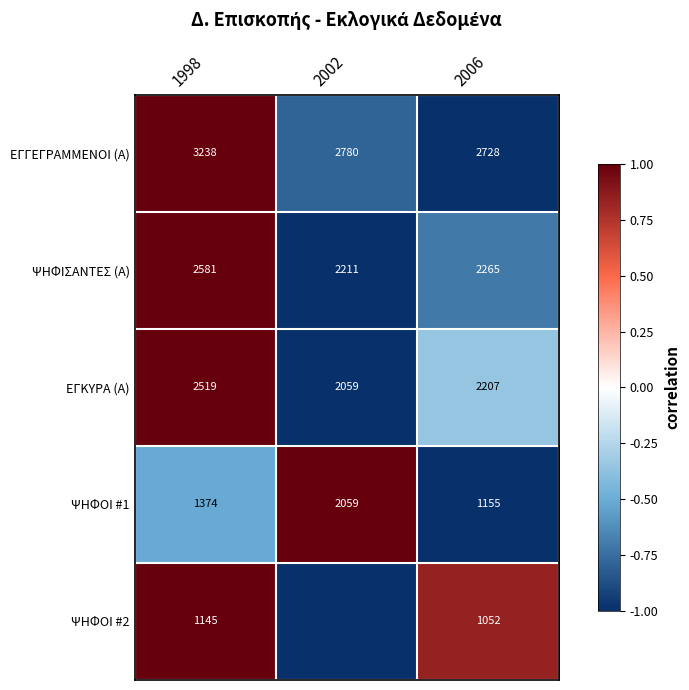

Read the ΕΓΚΥΡΑ (Α) value at 2006.

2207